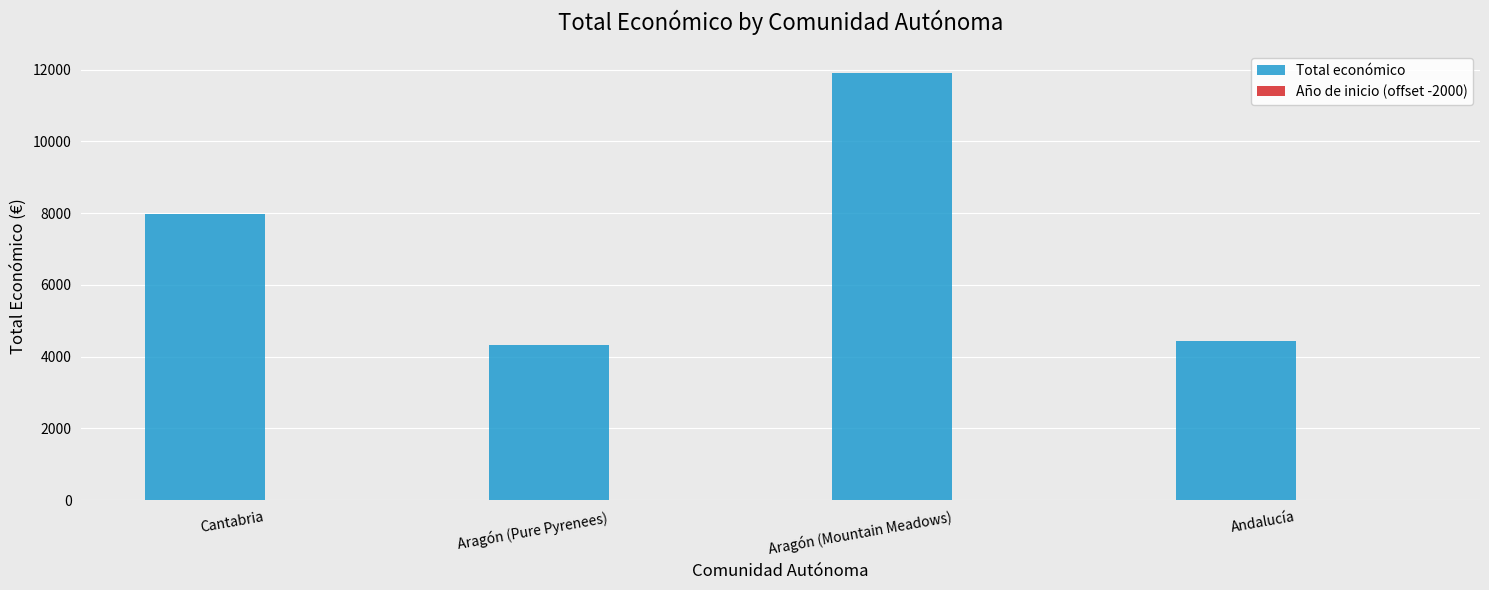

What is the sum of all Total económico values?

28670